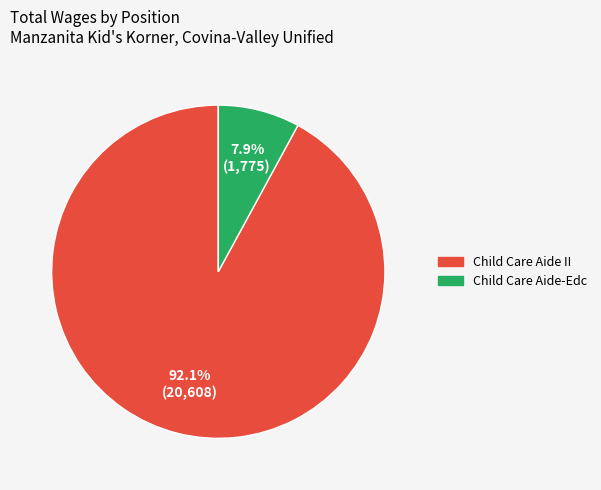

Rank the categories by value from highest to lowest.

Child Care Aide II, Child Care Aide-Edc